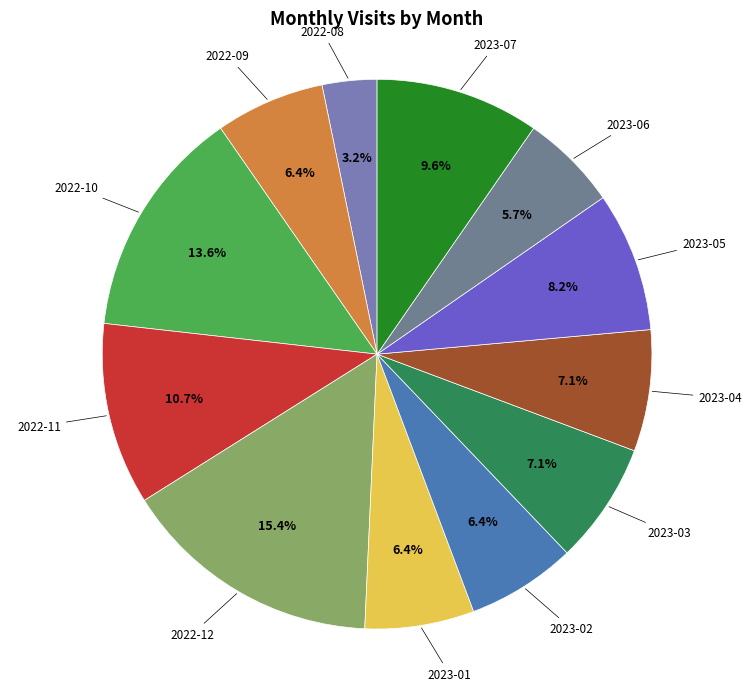

Count the number of slices in the pie.

12